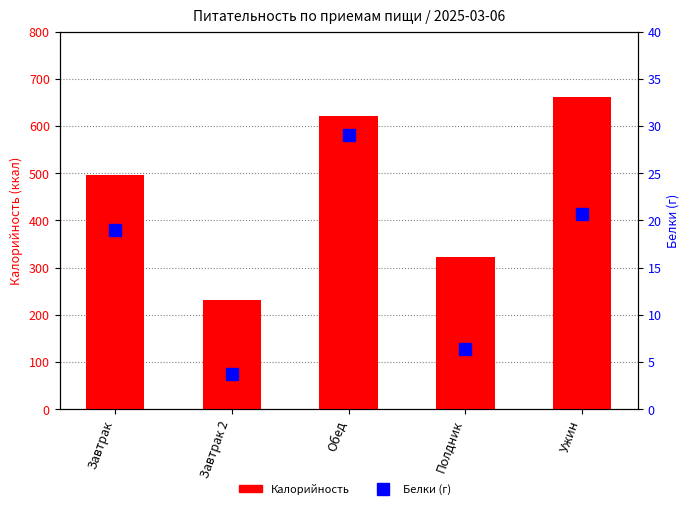

At which category is the sum across all series the highest?

Ужин